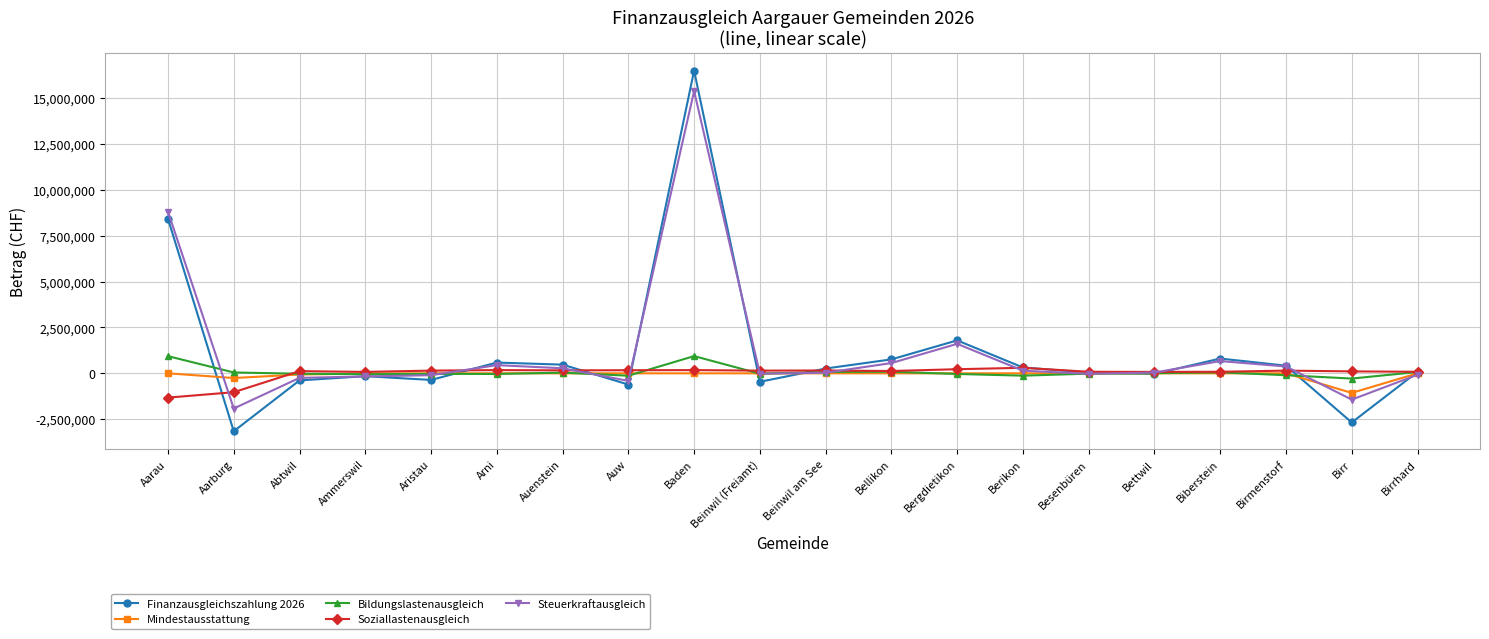

What is the minimum value for Finanzausgleichszahlung 2026?

-3155000